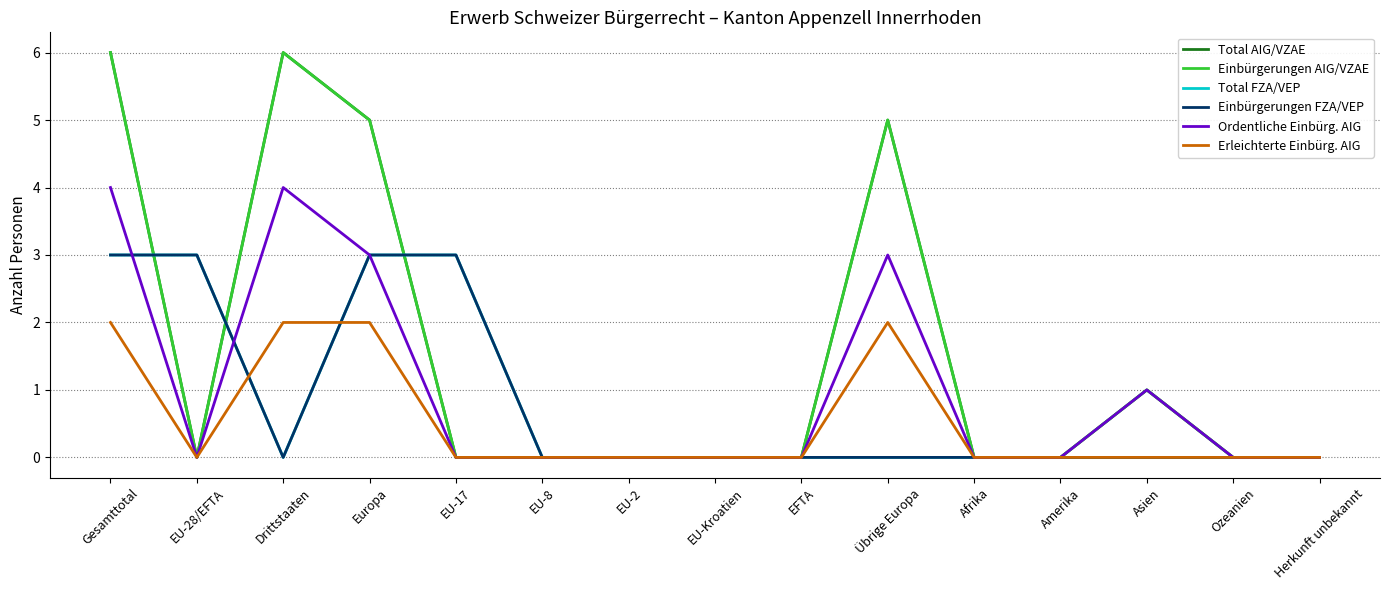

Is this an area chart (filled region under the line)?

No